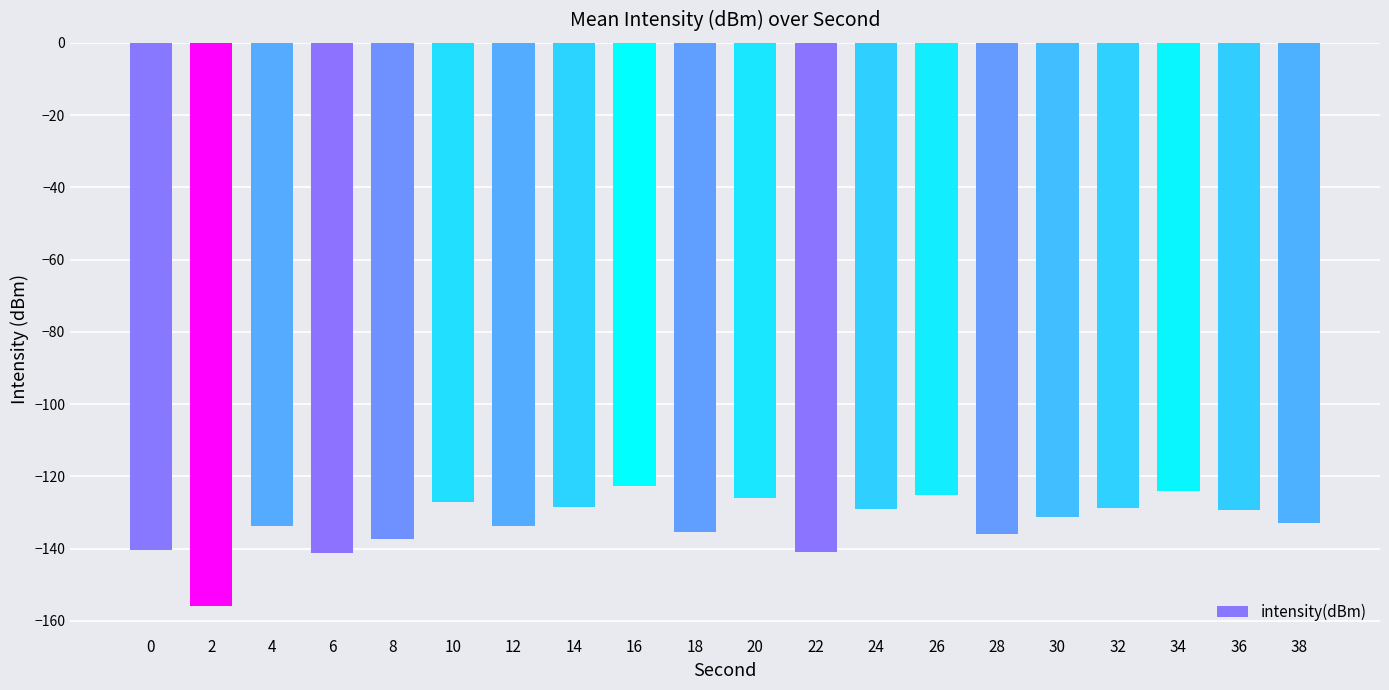

Where does the data first go above -131?

10